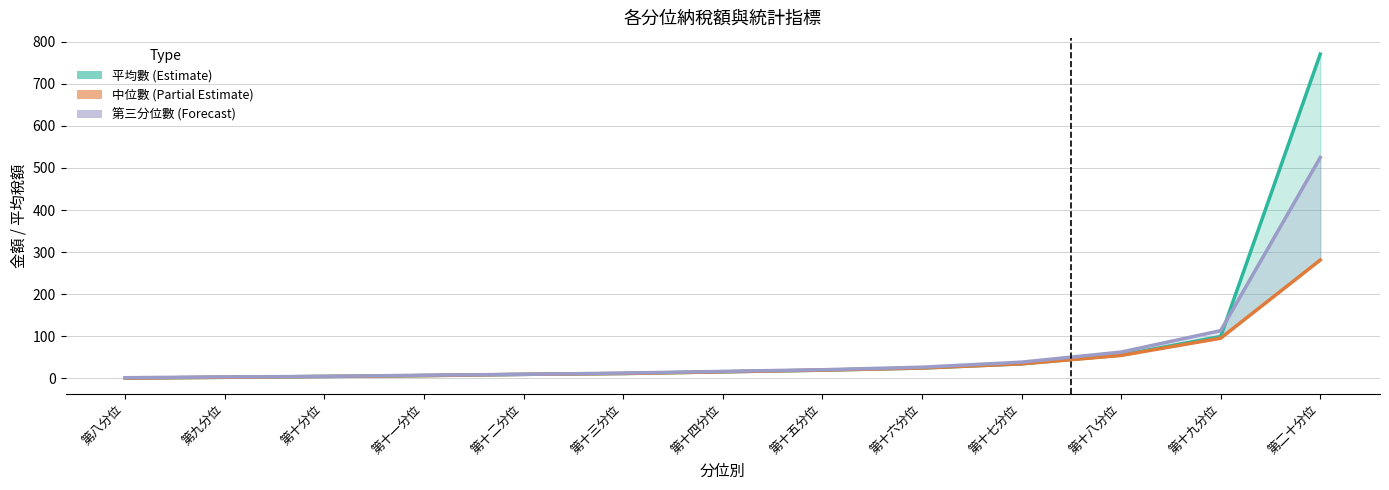

What is the difference between the highest and lowest values at 第二十分位?

490